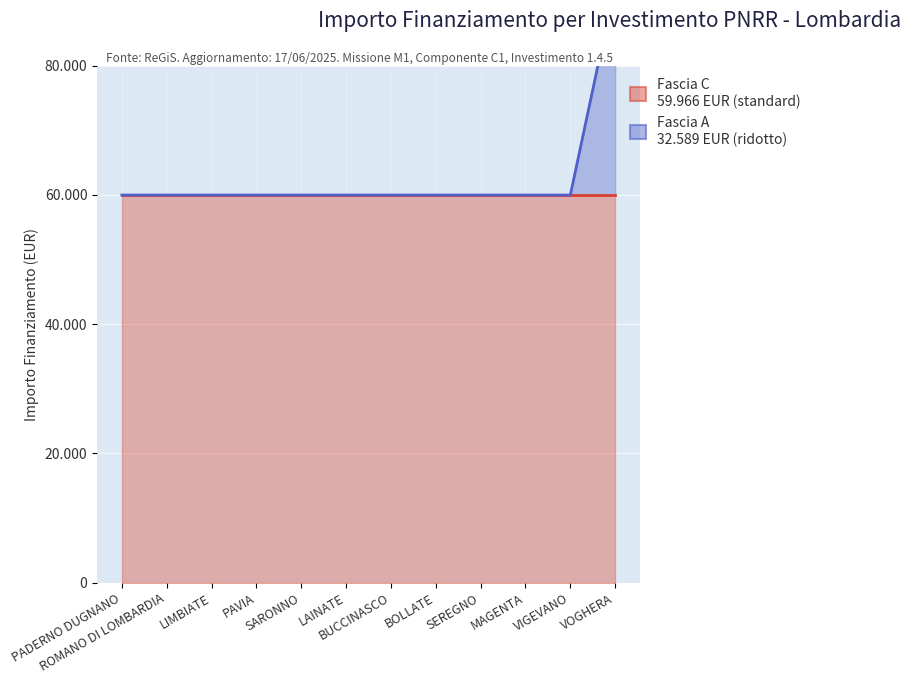

At how many categories does at least one series exceed 36773?

12